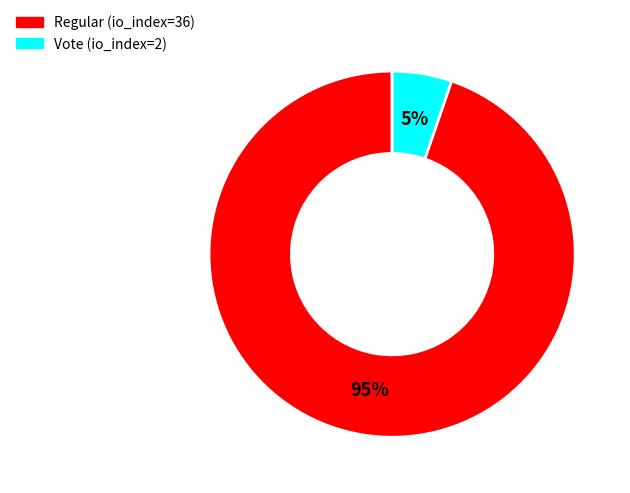

Does any single category account for the majority?

Yes